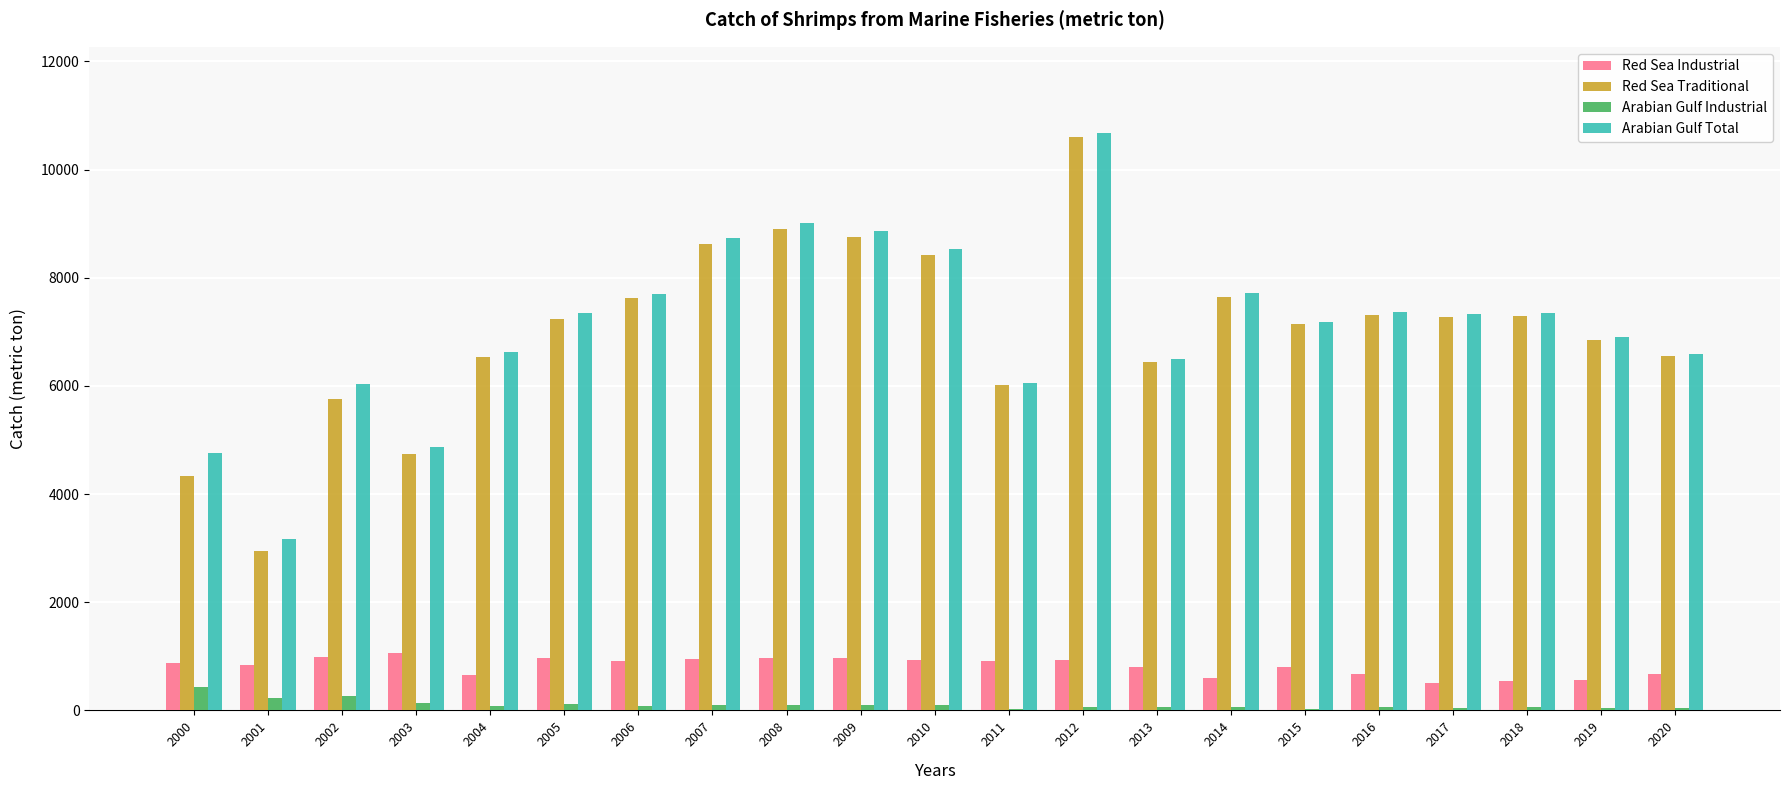

The Red Sea Industrial series shows 501 at 2017. True or false?

True